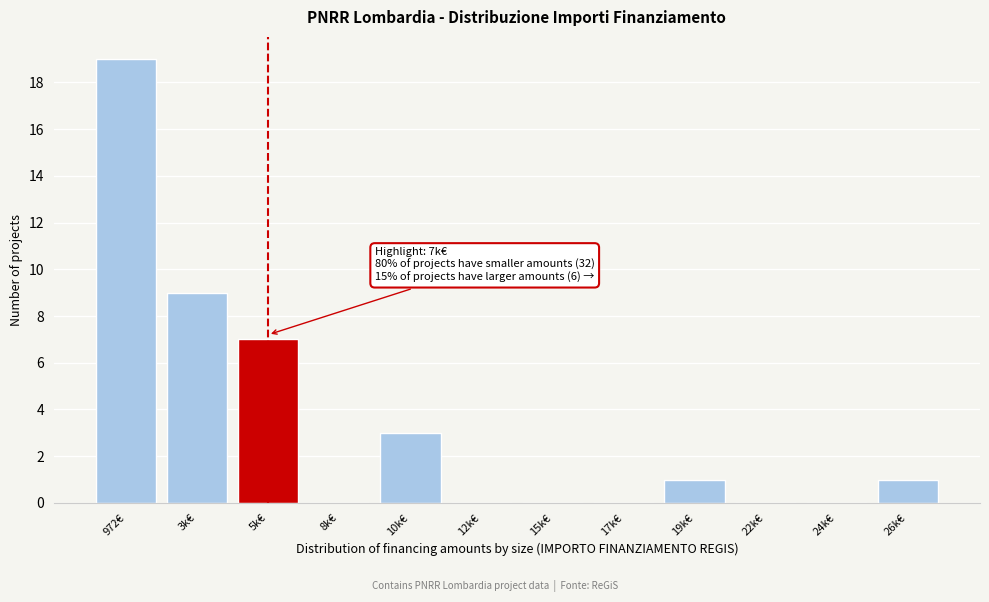

Reading left to right, extract all data points from this chart.

972€=19	3k€=9	5k€=7	8k€=0	10k€=3	12k€=0	15k€=0	17k€=0	19k€=1	22k€=0	24k€=0	26k€=1